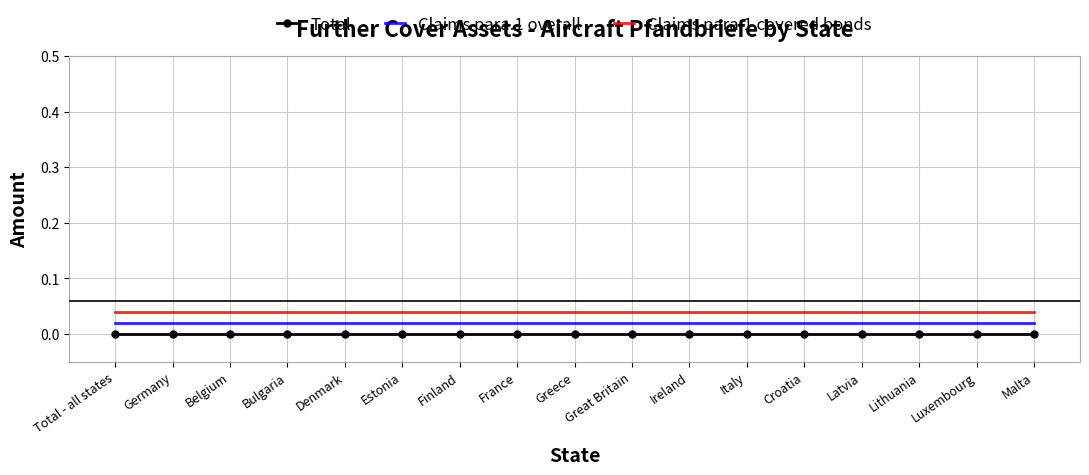

Which label corresponds to the largest value in the chart?

Total - all states